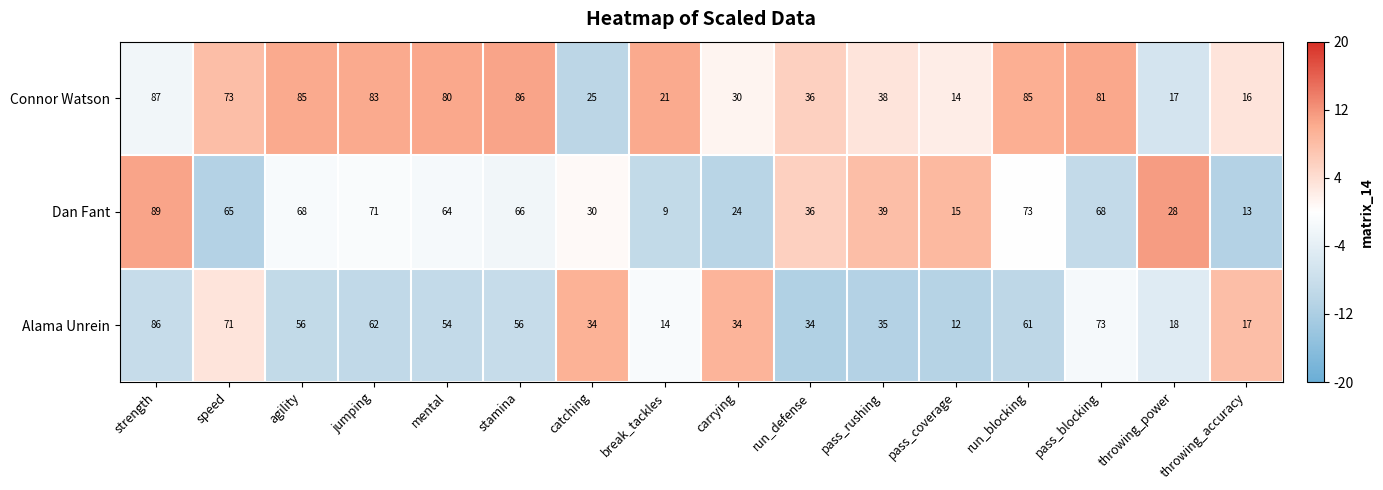

Rank the series by their maximum value, from lowest to highest.

Alama Unrein, Connor Watson, Dan Fant